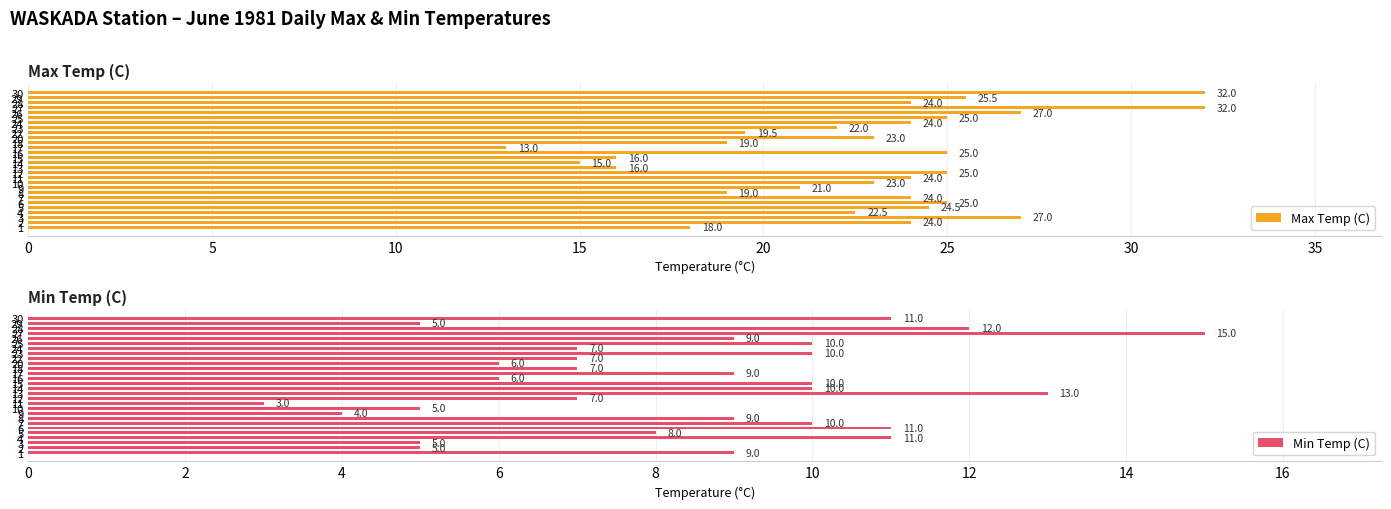

Are the bars horizontal?

Yes